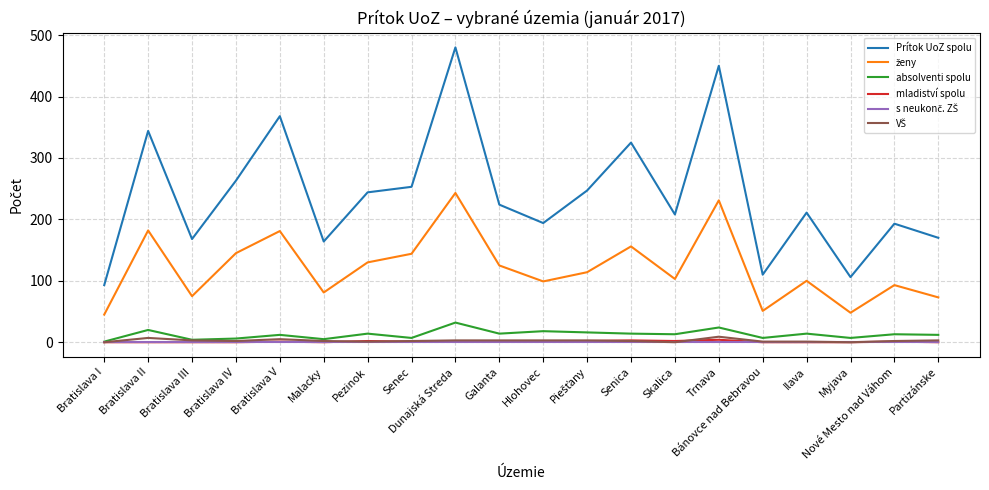

Which label corresponds to the largest value in the chart?

Dunajská Streda